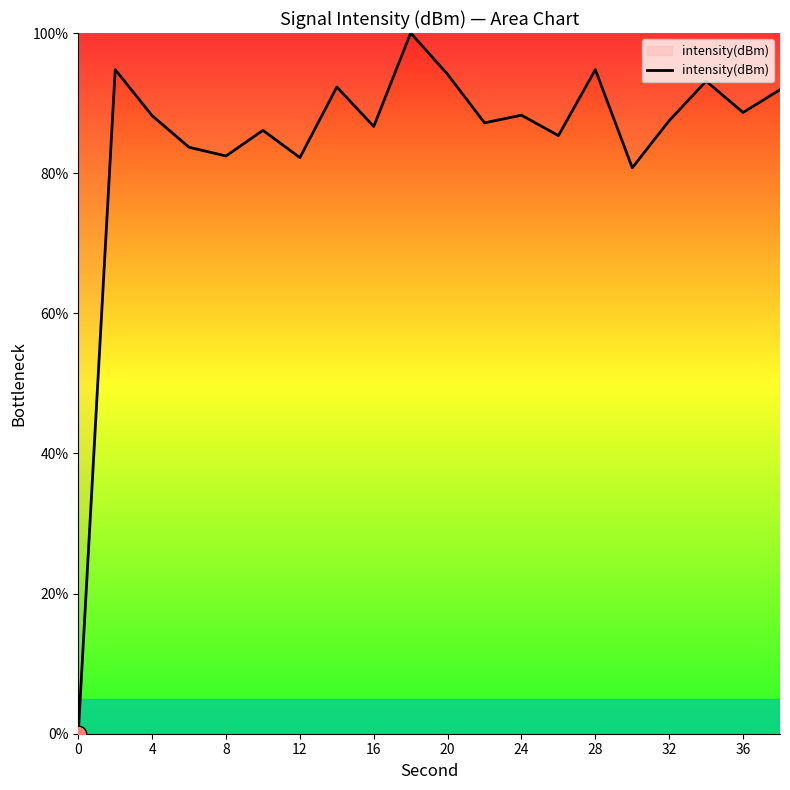

What is the difference between the maximum and minimum values?

100.0